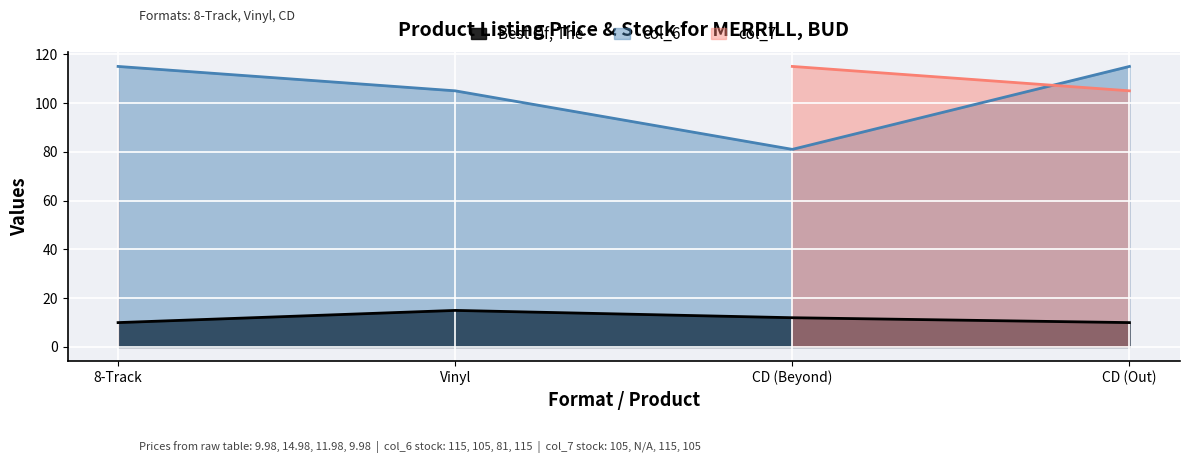

Which category has the highest value in the Best Of, The series?

Vinyl